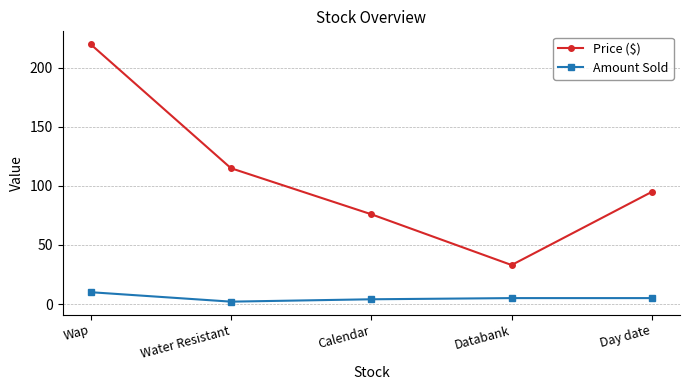

Reading right to left, what are all the values shown in this chart?

Price ($): 95	33	76	115	220
Amount Sold: 5	5	4	2	10